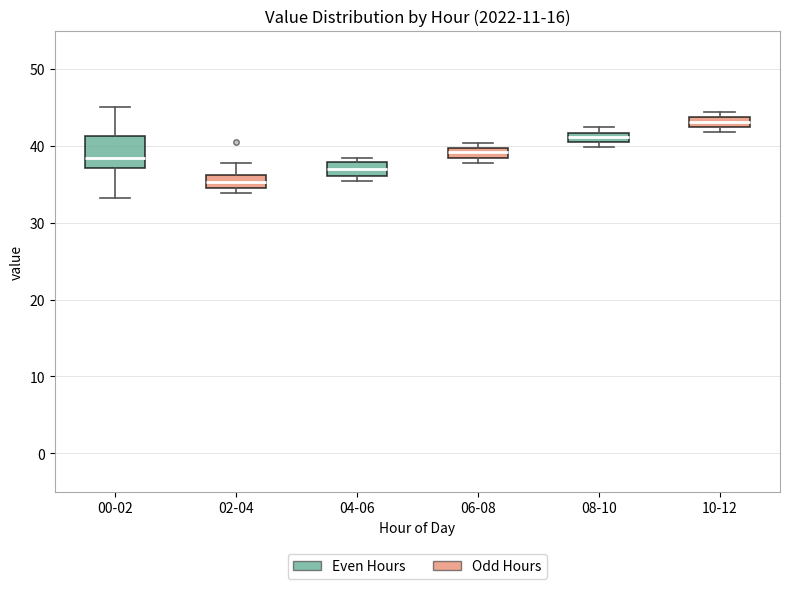

Which box is the tallest, from its lower edge to its upper edge?

00-02